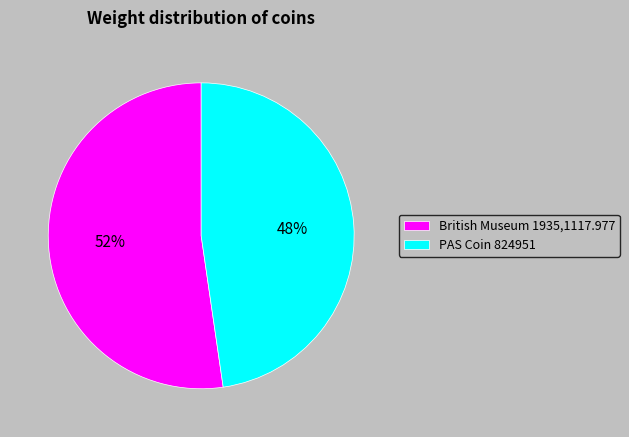

Is it true that PAS Coin 824951 is 34% of the pie?

False